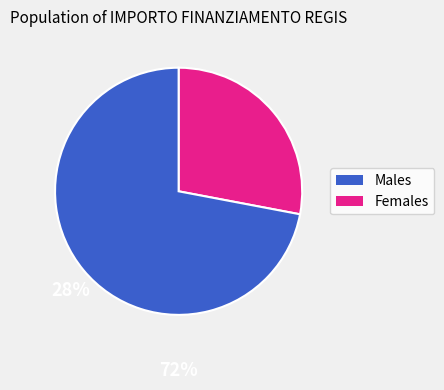

Is there a majority slice in this chart?

Yes